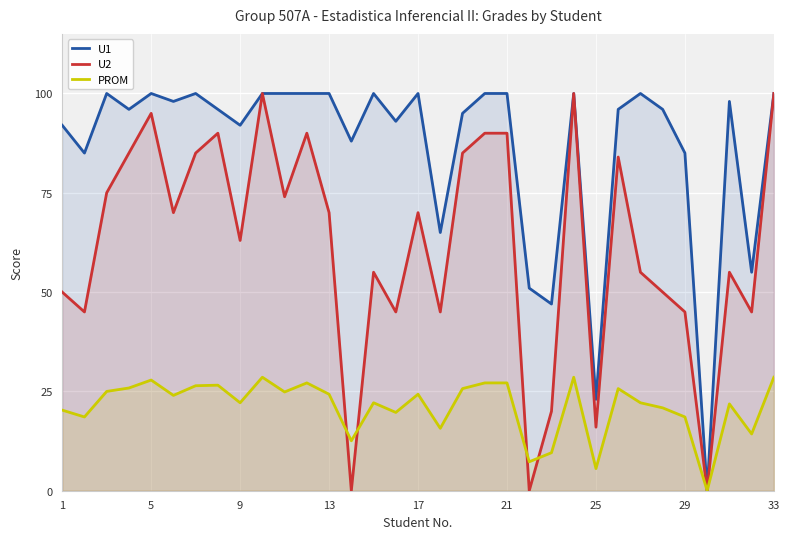

True or false: PROM and U1 intersect in this chart.

False